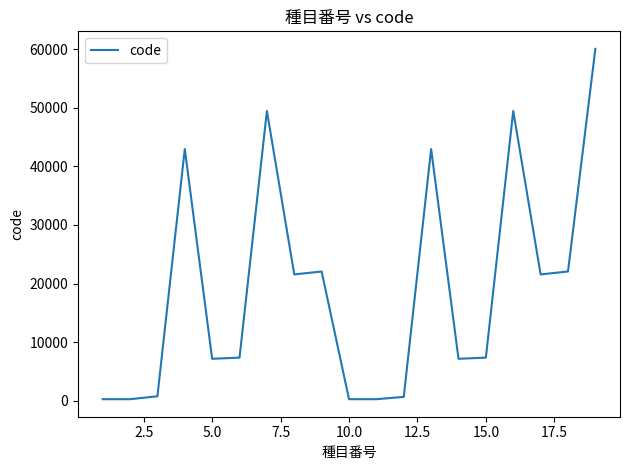

What is the greatest value displayed?

60050